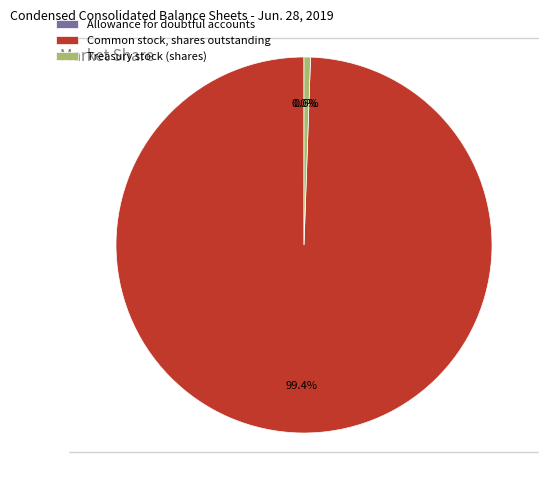

Between Common stock, shares outstanding and Treasury stock (shares), which is larger?

Common stock, shares outstanding